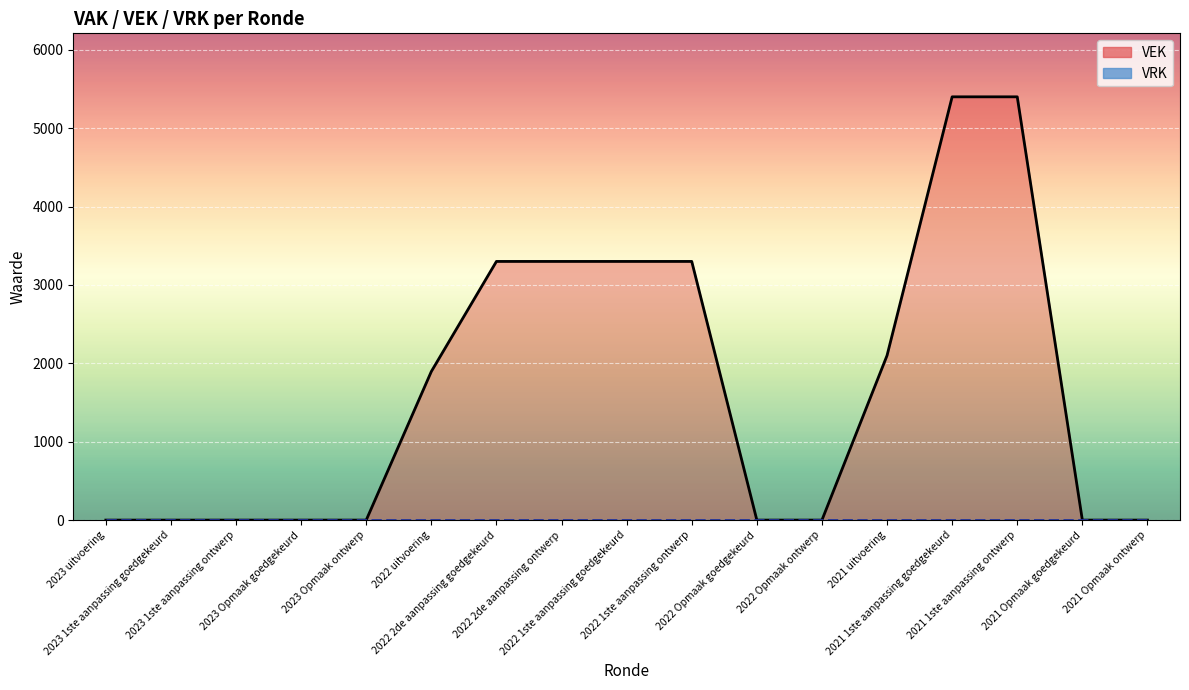

Rank the categories by value from lowest to highest.

2023 uitvoering, 2023 1ste aanpassing goedgekeurd, 2023 1ste aanpassing ontwerp, 2023 Opmaak goedgekeurd, 2023 Opmaak ontwerp, 2022 Opmaak goedgekeurd, 2022 Opmaak ontwerp, 2021 Opmaak goedgekeurd, 2021 Opmaak ontwerp, 2022 uitvoering, 2021 uitvoering, 2022 2de aanpassing goedgekeurd, 2022 2de aanpassing ontwerp, 2022 1ste aanpassing goedgekeurd, 2022 1ste aanpassing ontwerp, 2021 1ste aanpassing goedgekeurd, 2021 1ste aanpassing ontwerp